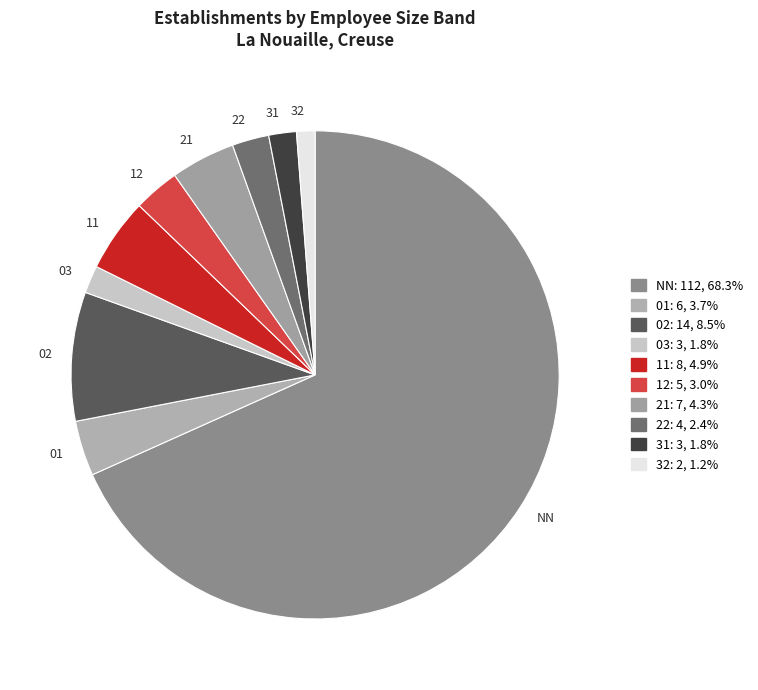

What is the smallest slice in the pie chart?

32